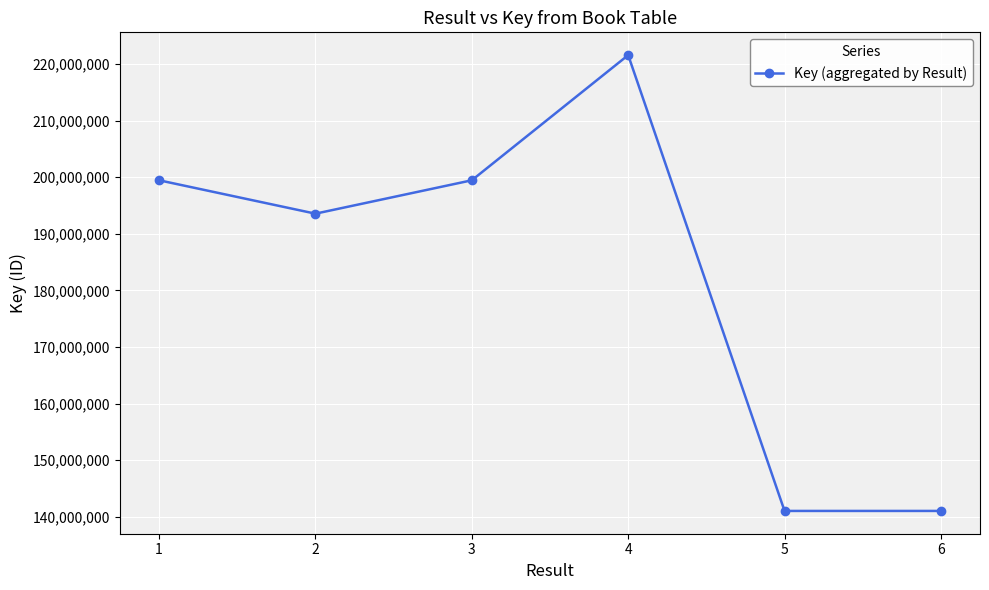

The value at 4 is 221567255. True or false?

True